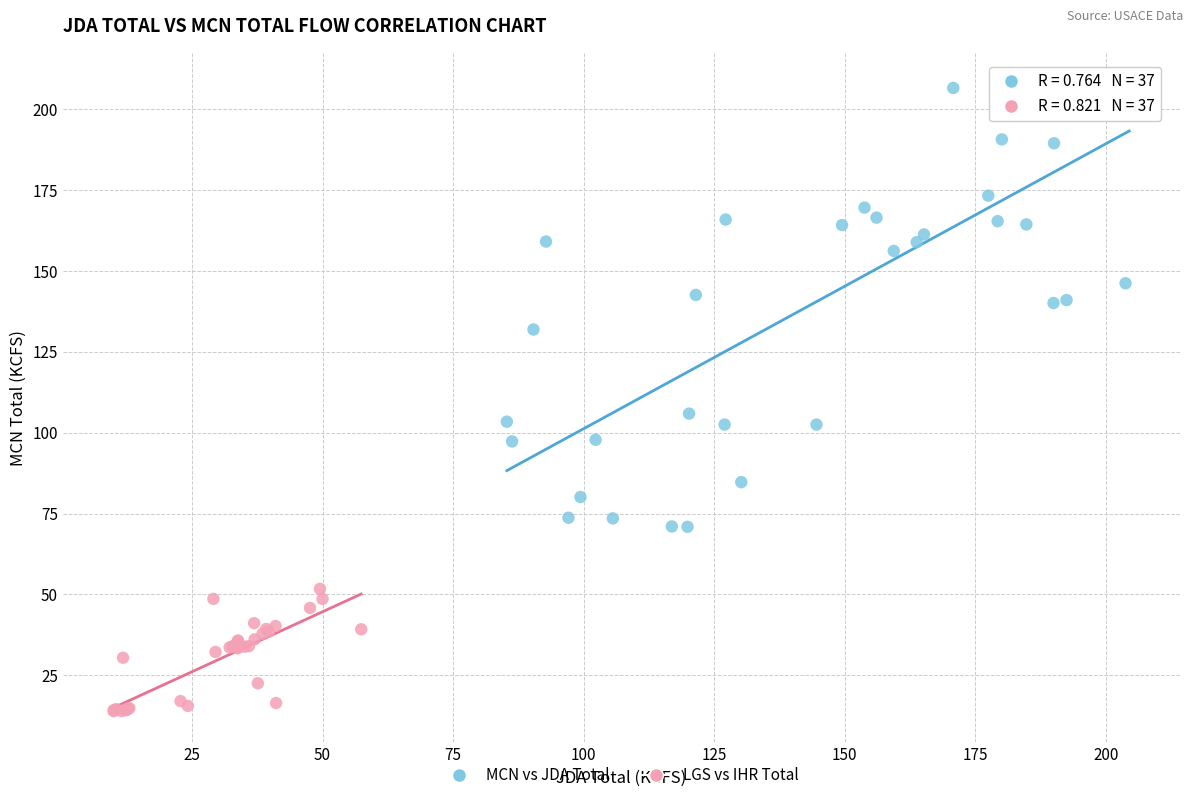

Which series has the largest Y range (max minus min)?

MCN vs JDA Total